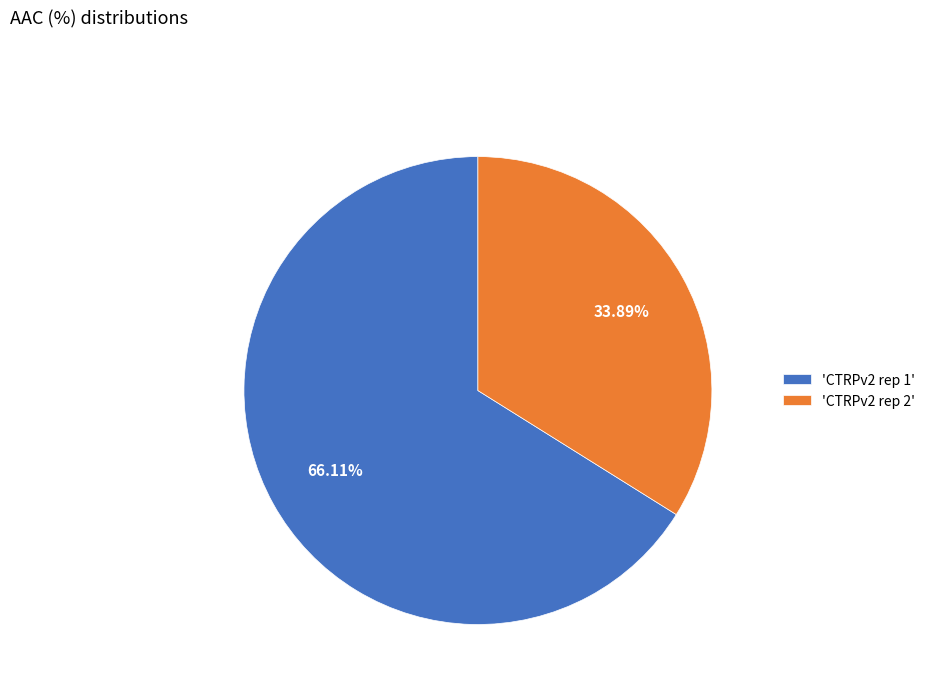

Which category has the biggest portion of the pie?

'CTRPv2 rep 1'